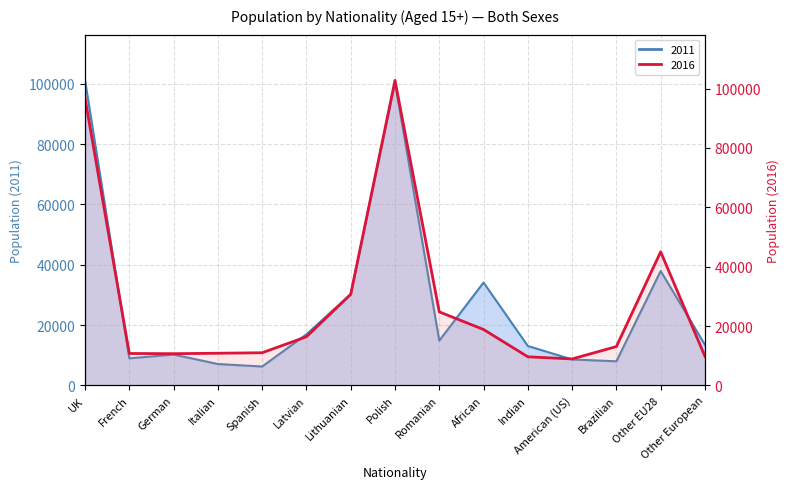

At which category is the sum across all series the highest?

Polish